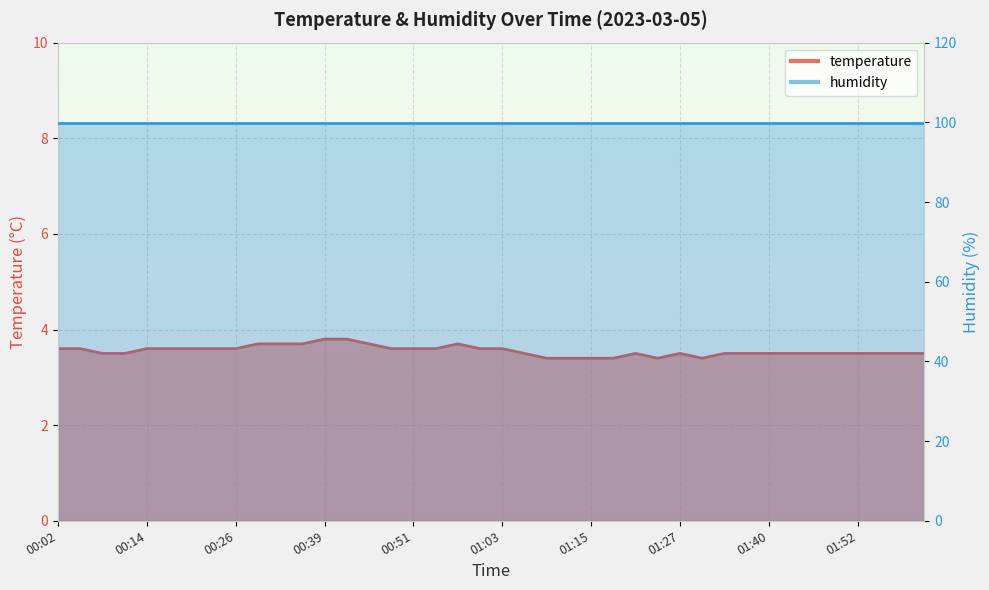

Reading left to right, list all the values displayed in this chart.

3.6	3.6	3.5	3.5	3.6	3.6	3.6	3.6	3.6	3.7	3.7	3.7	3.8	3.8	3.7	3.6	3.6	3.6	3.7	3.6	3.6	3.5	3.4	3.4	3.4	3.4	3.5	3.4	3.5	3.4	3.5	3.5	3.5	3.5	3.5	3.5	3.5	3.5	3.5	3.5